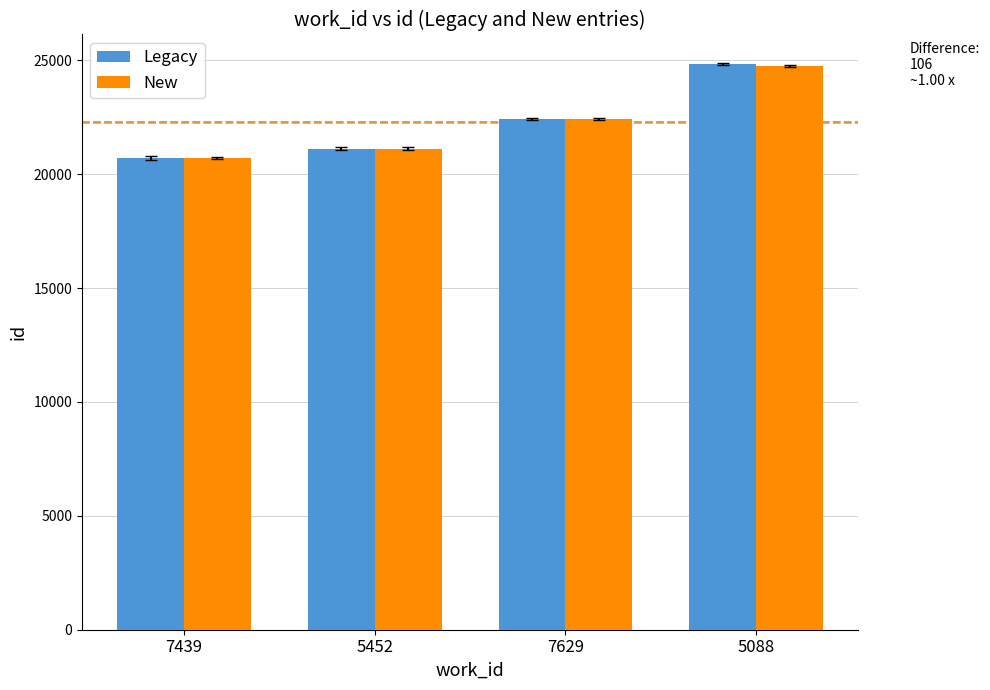

True or false: Legacy has a value of 13316 at 5452.

False